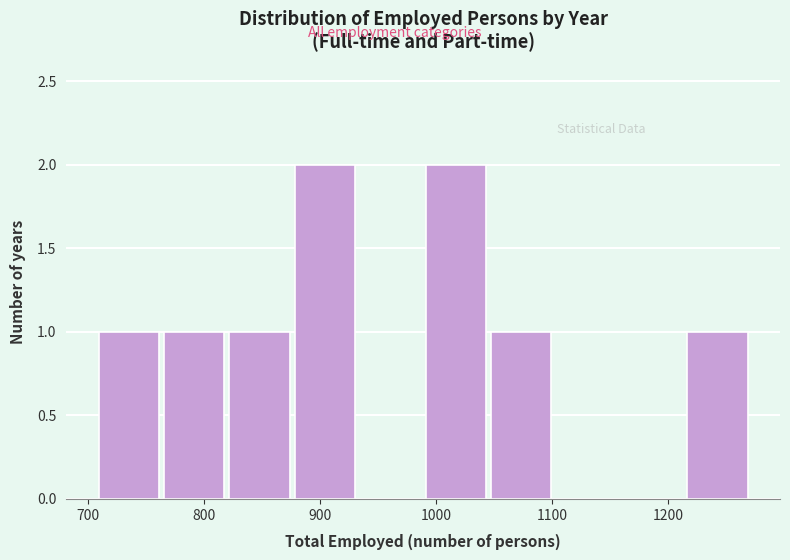

Reading left to right, list every bar in this chart as the range it spans on the x-axis followed by its height. Neither the bar edges nor the heights are printed on the chart, so give them approximately, as read against the axes.

710 to 770: 1
770 to 820: 1
820 to 880: 1
880 to 930: 2
930 to 990: 0
990 to 1050: 2
1050 to 1100: 1
1100 to 1160: 0
1160 to 1220: 0
1220 to 1270: 1